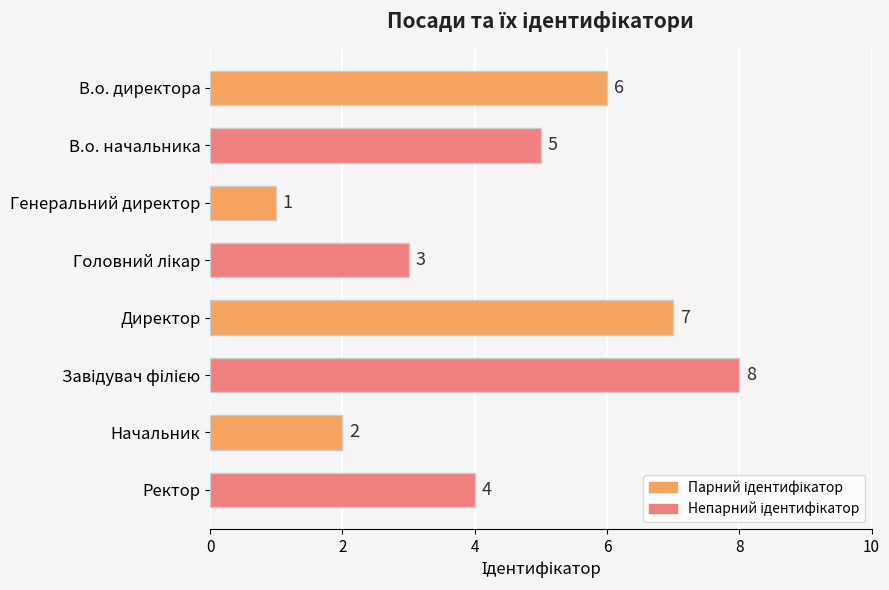

Reading top to bottom, extract all data points from this chart.

6	5	1	3	7	8	2	4